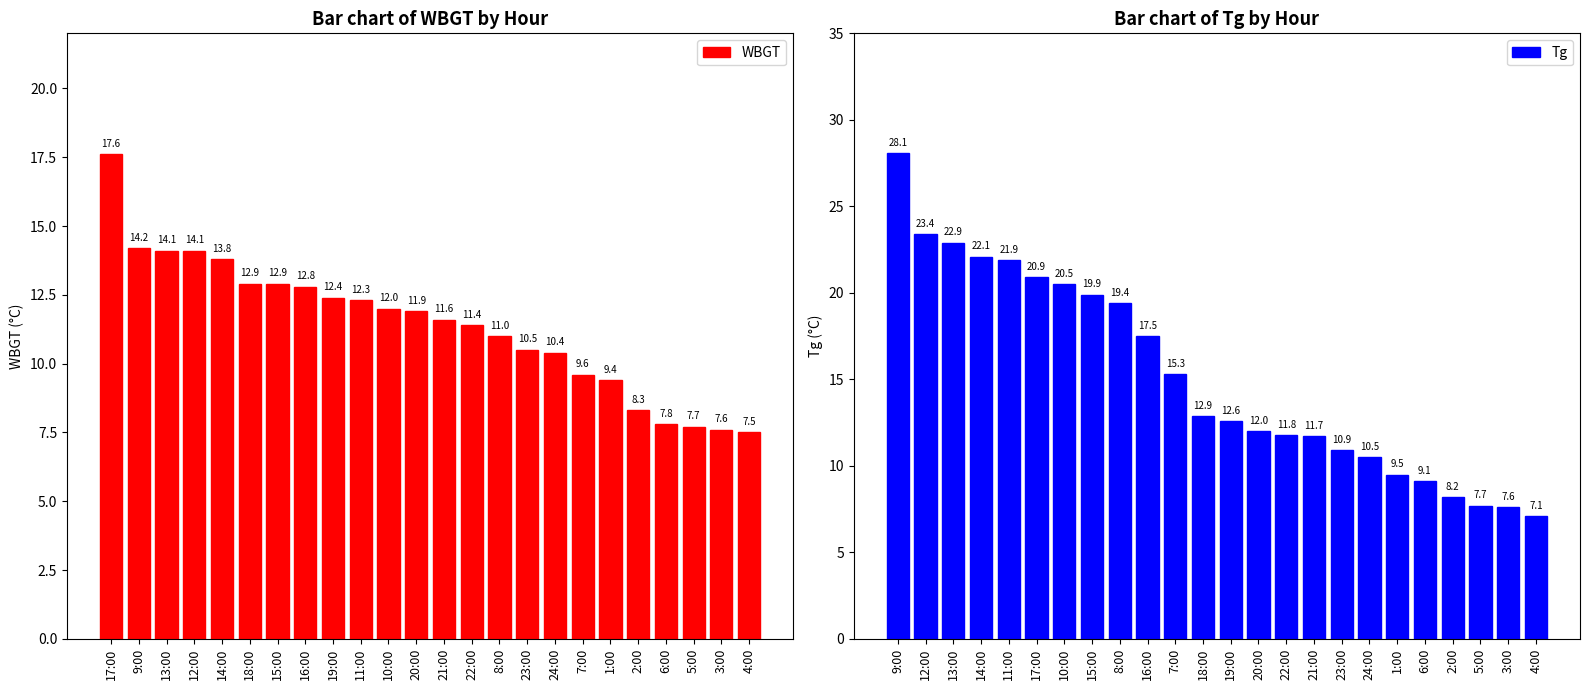

What is the average value of the WBGT series?

11.4